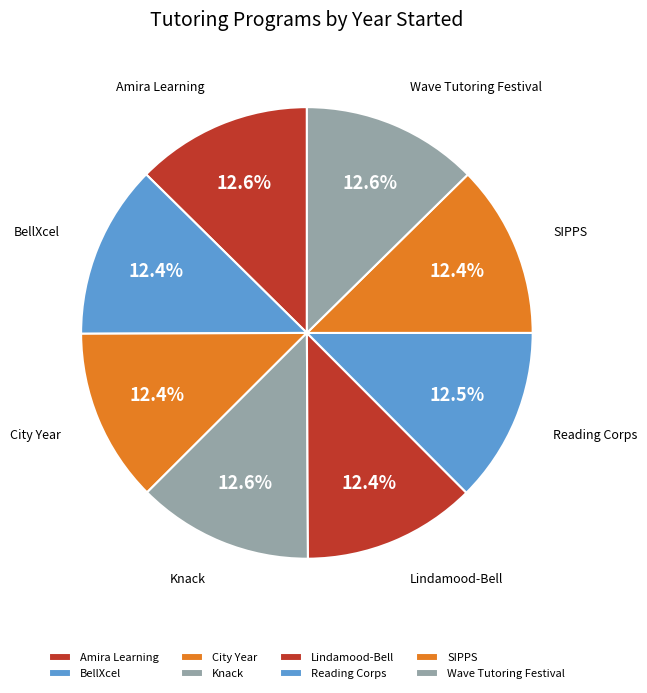

How much of the chart is everything except SIPPS?

87.6%